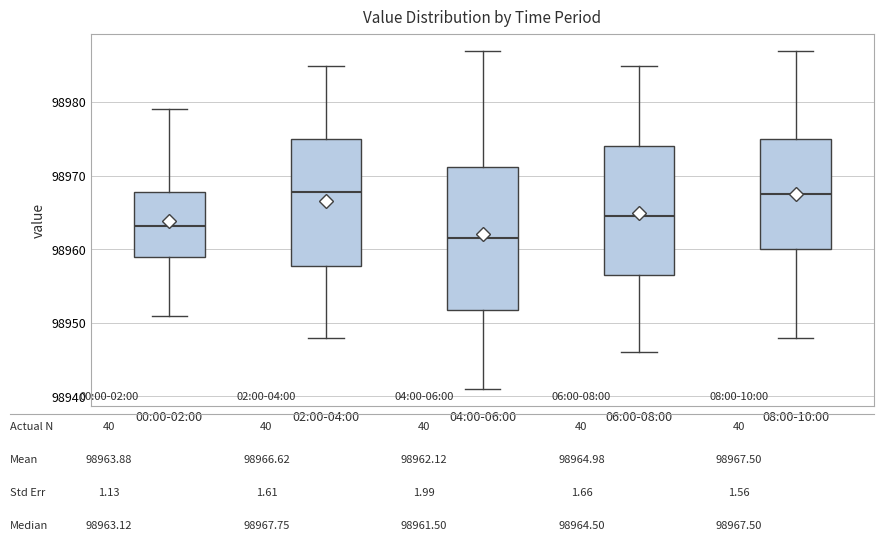

Where does the upper whisker of the box for 00:00-02:00 end on the y-axis? The values are not printed on the chart, so give them approximately, as read against the axis.

98979